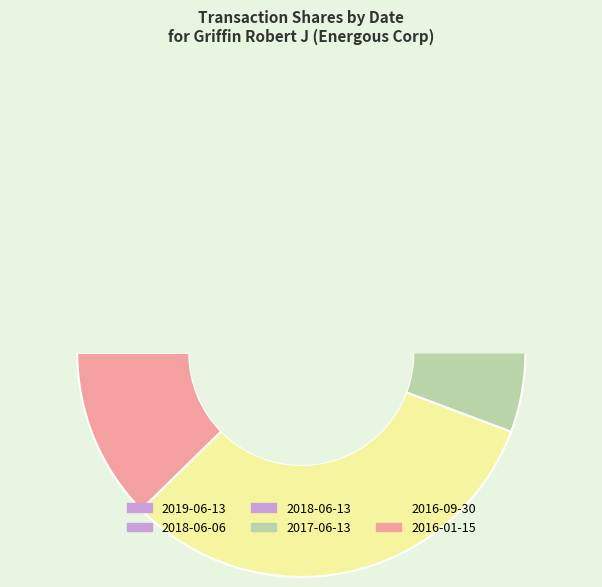

Does 2019-06-13 represent more than half of the total?

No